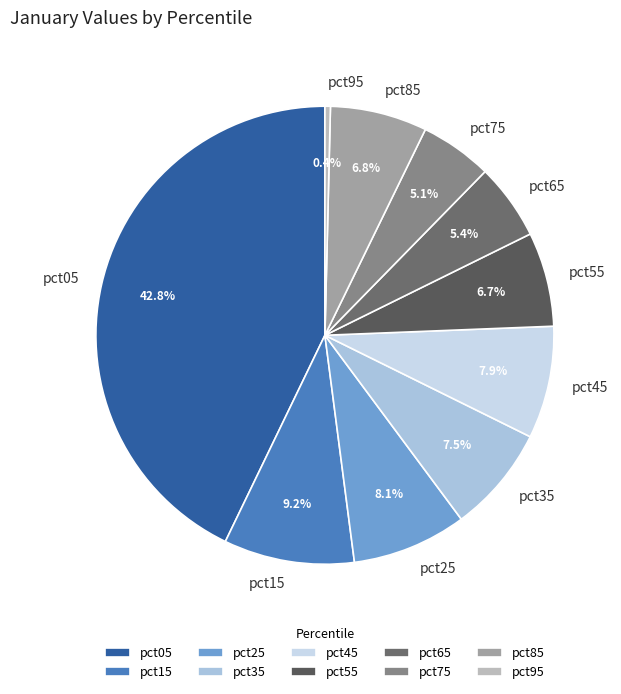

Do pct55 and pct45 together represent more than half of the pie?

No